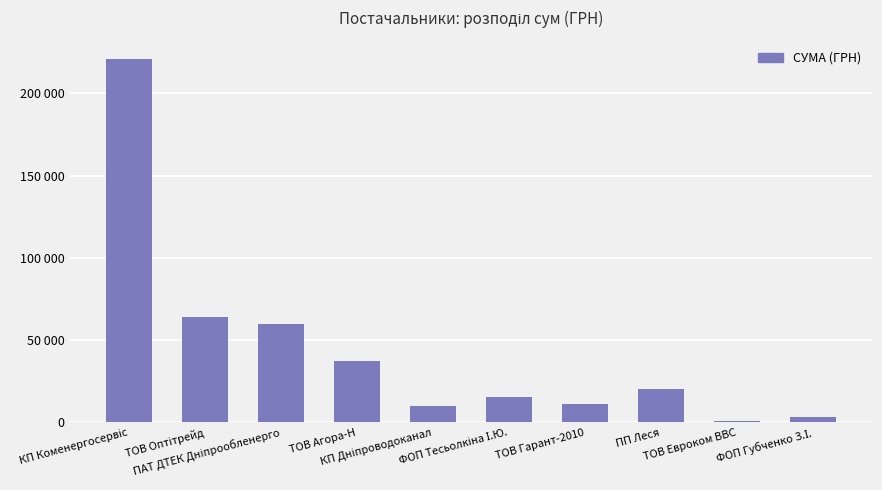

Between ТОВ Агора-Н and ФОП Губченко З.І., which is larger?

ТОВ Агора-Н